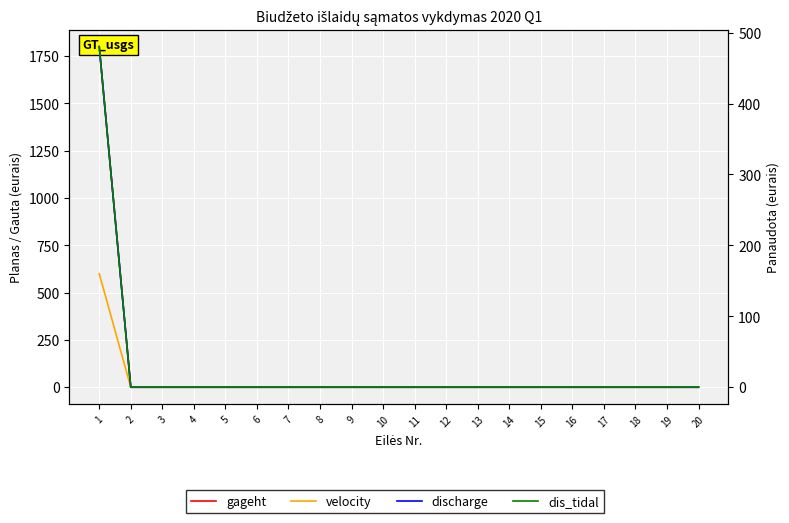

True or false: discharge has a value of -210.3 at 6.

False